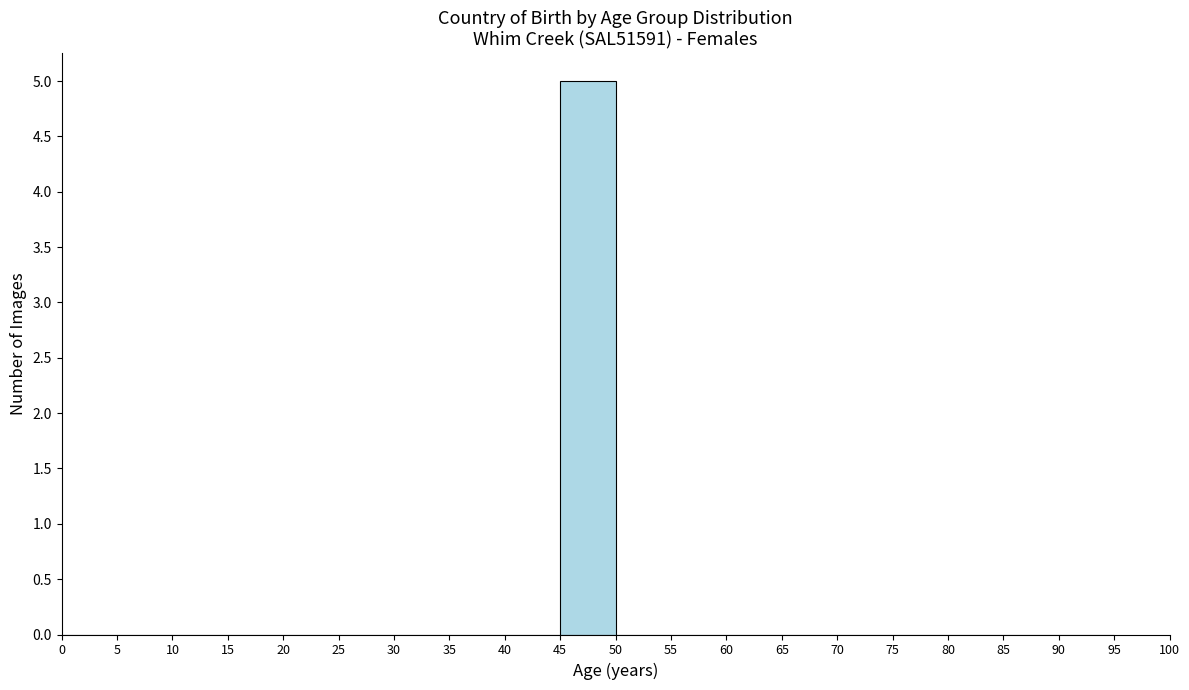

Over which range of the x-axis is the bar tallest?

45 to 50